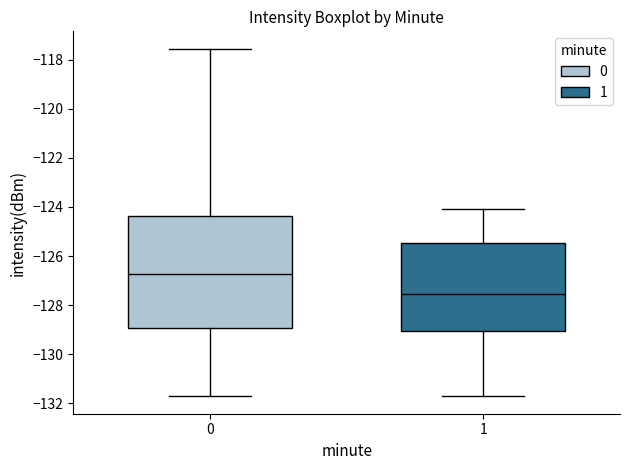

Where does the median line of the box at x = 1 sit on the y-axis? The values are not printed on the chart, so give them approximately, as read against the axis.

-127.6